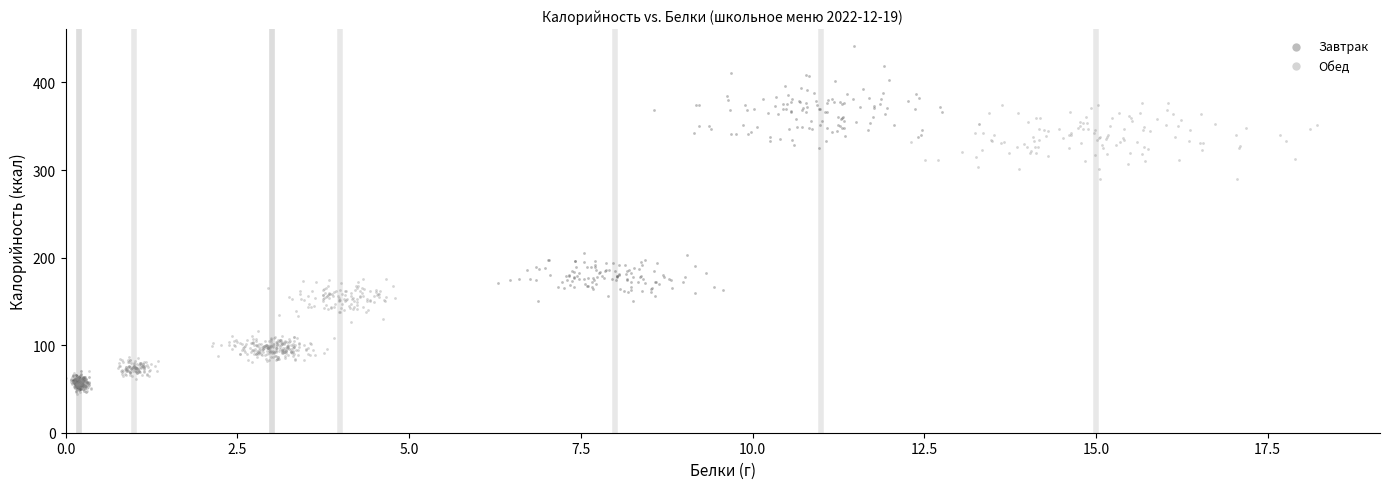

Which series contains the highest Y value?

Завтрак